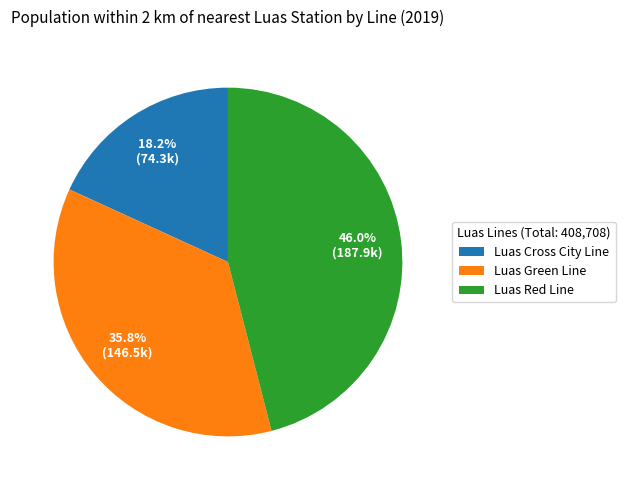

Is the sum of Luas Red Line and Luas Cross City Line greater than half?

Yes